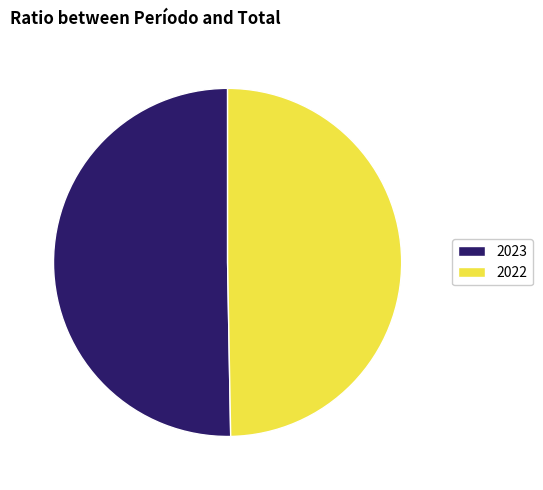

True or false: 2022 accounts for 57% of the total.

False